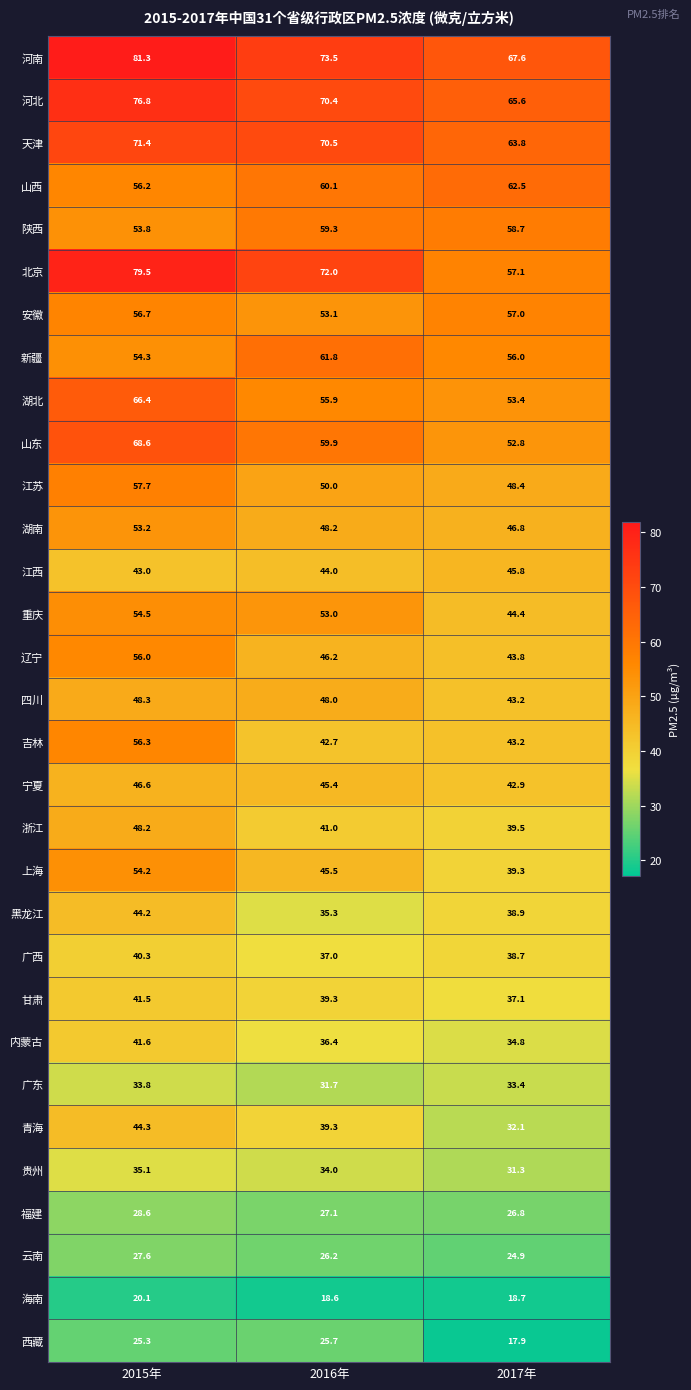

Which series has the widest spread of values?

北京